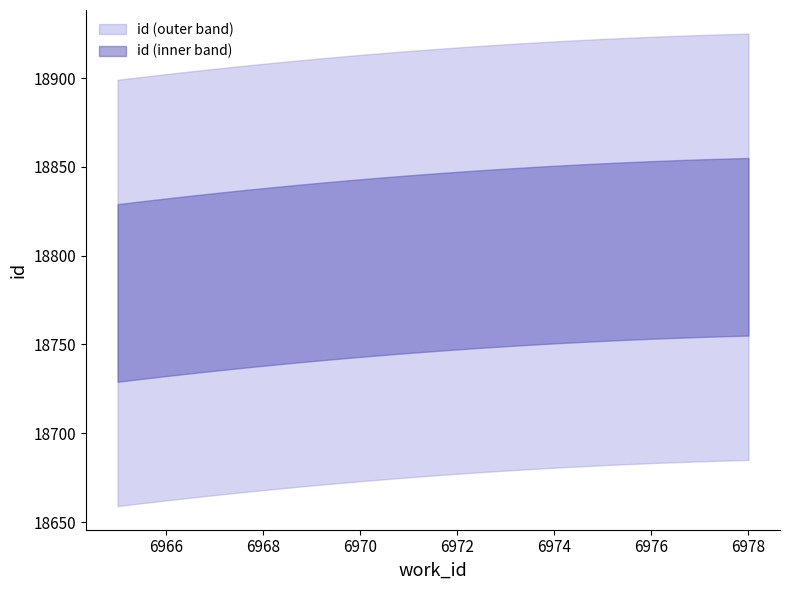

How many values are below 18781?

2